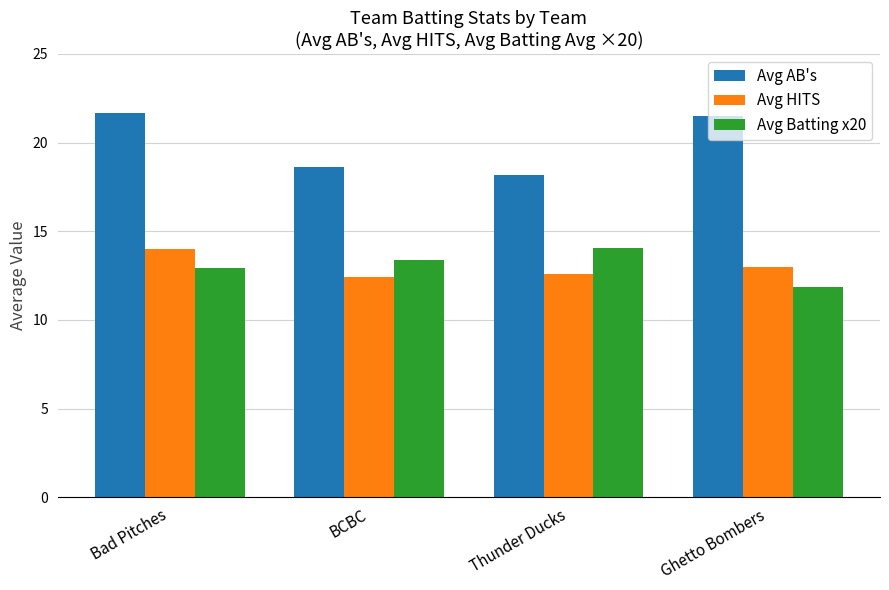

What is the value of the Avg Batting x20 bar at the 4th from the left?

11.8